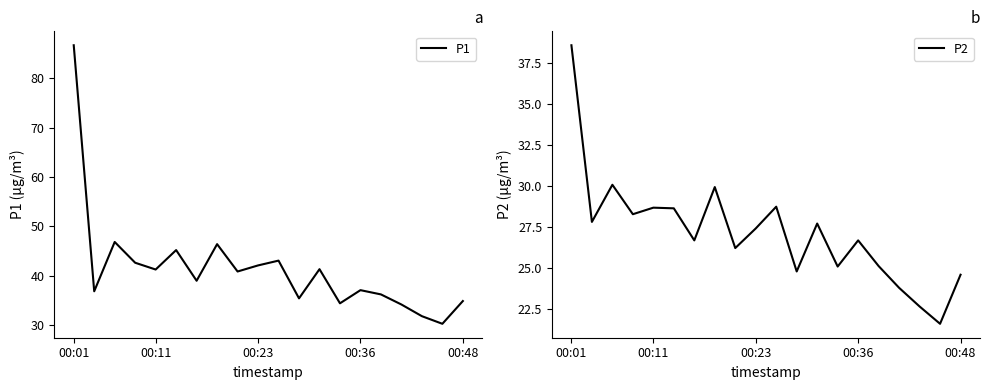

How many data points does each series have?

20